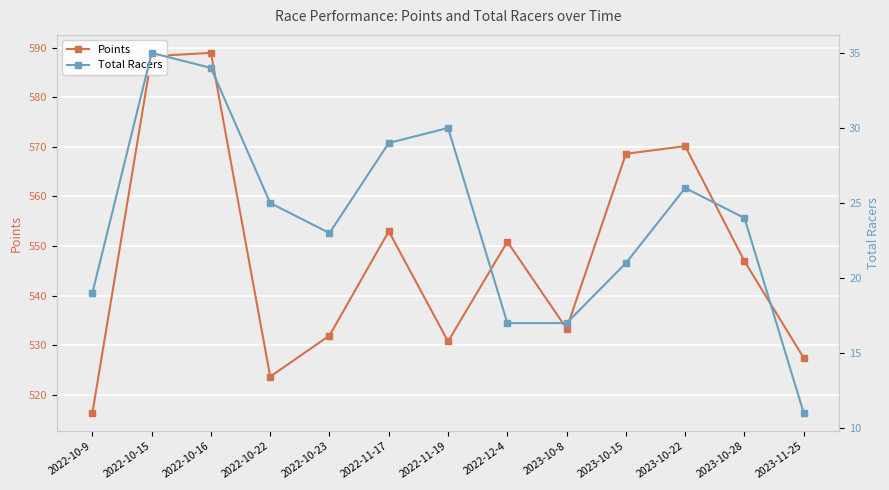

Which series has the largest total across all categories?

Points